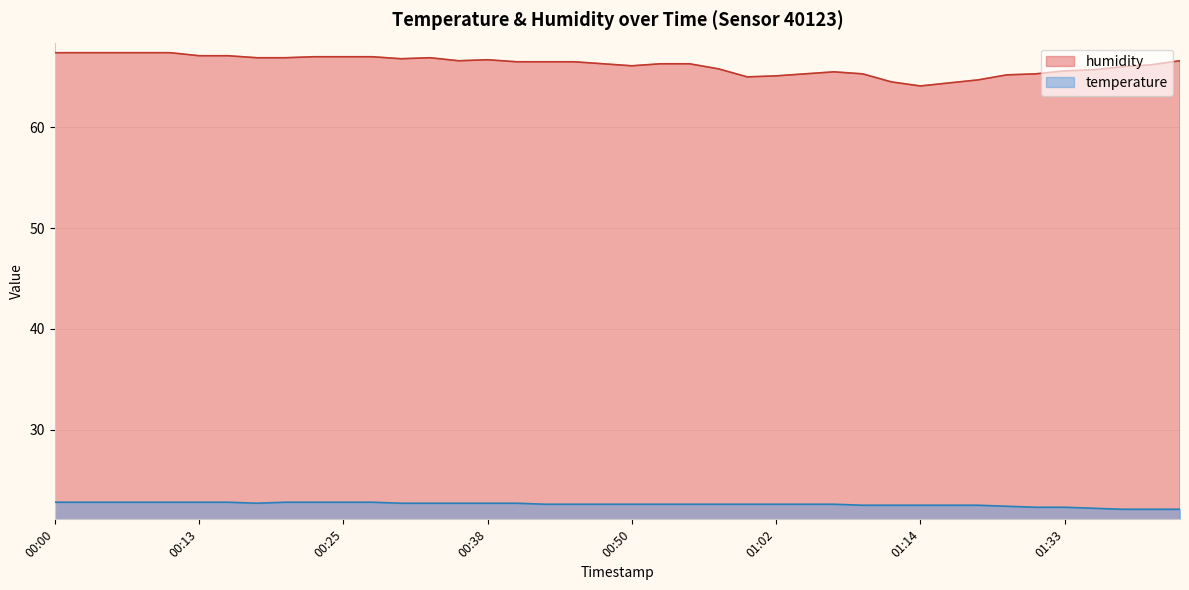

True or false: humidity has a value of 25.2 at 00:13.

False